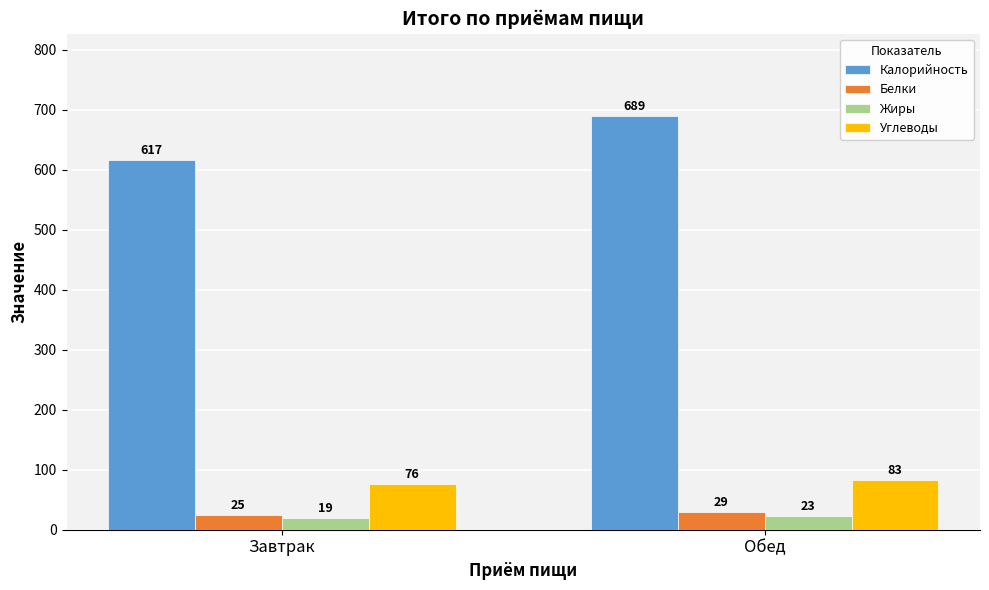

What is the difference between the Углеводы values at Обед and Завтрак?

7